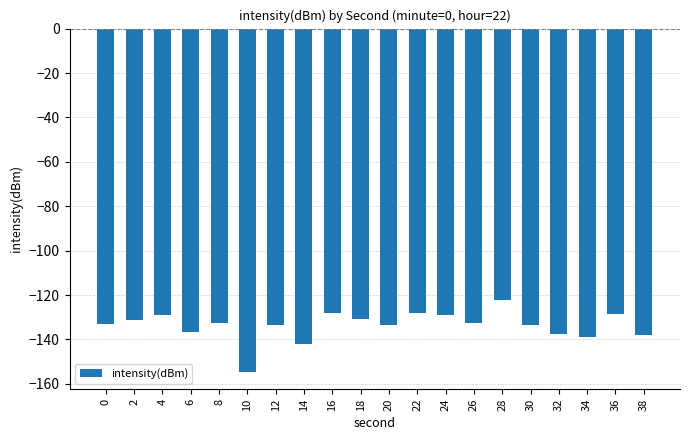

Which category has the lowest value across all series?

10